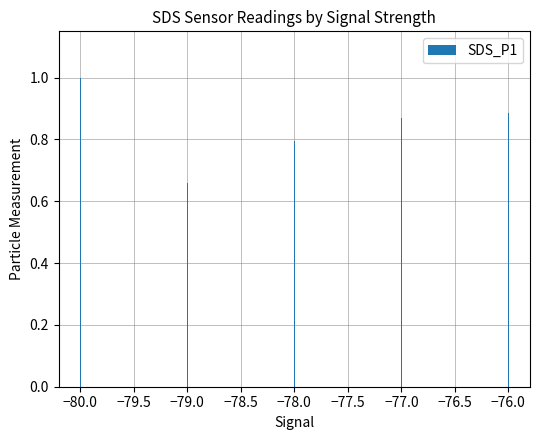

Rank the categories by value from highest to lowest.

−80.0, −76.0, −77.0, −78.0, −79.0